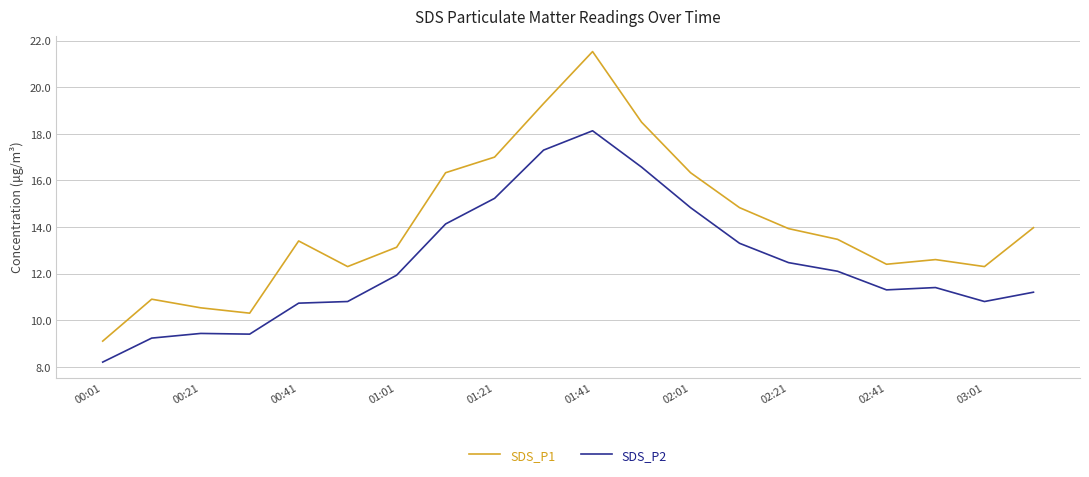

What is the difference between the maximum and minimum values in the SDS_P2 series?

9.9